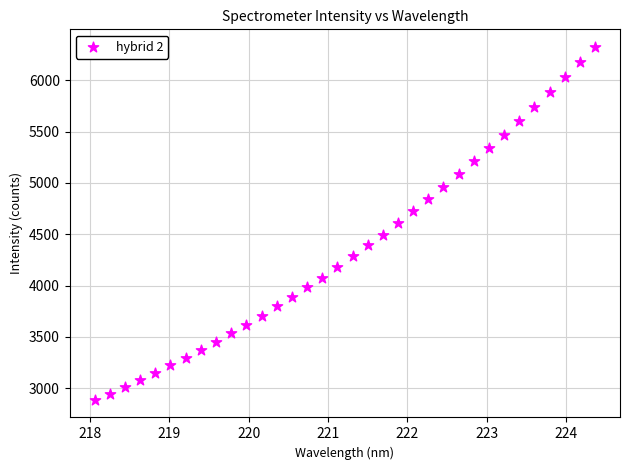

What is the range of X values (max minus min)?

6.3